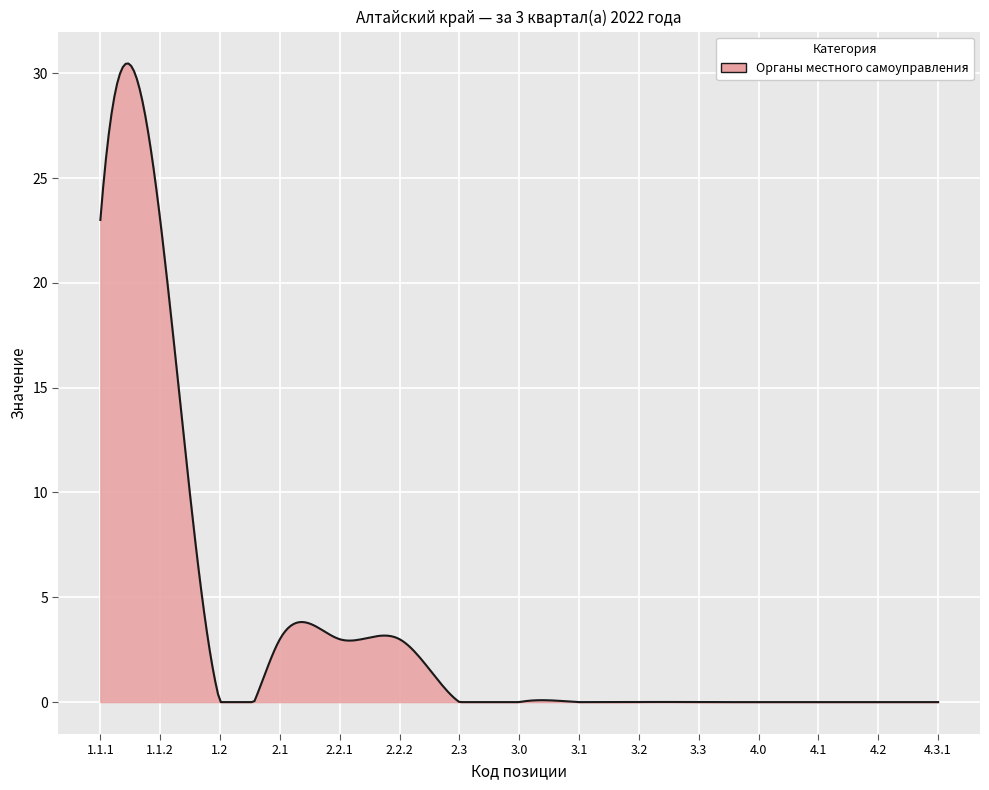

What is the greatest value displayed?

30.5